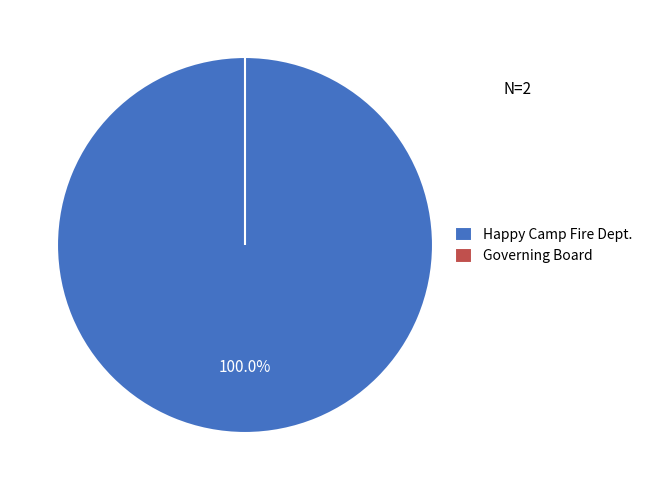

Does Happy Camp Fire Dept. represent more than half of the total?

Yes